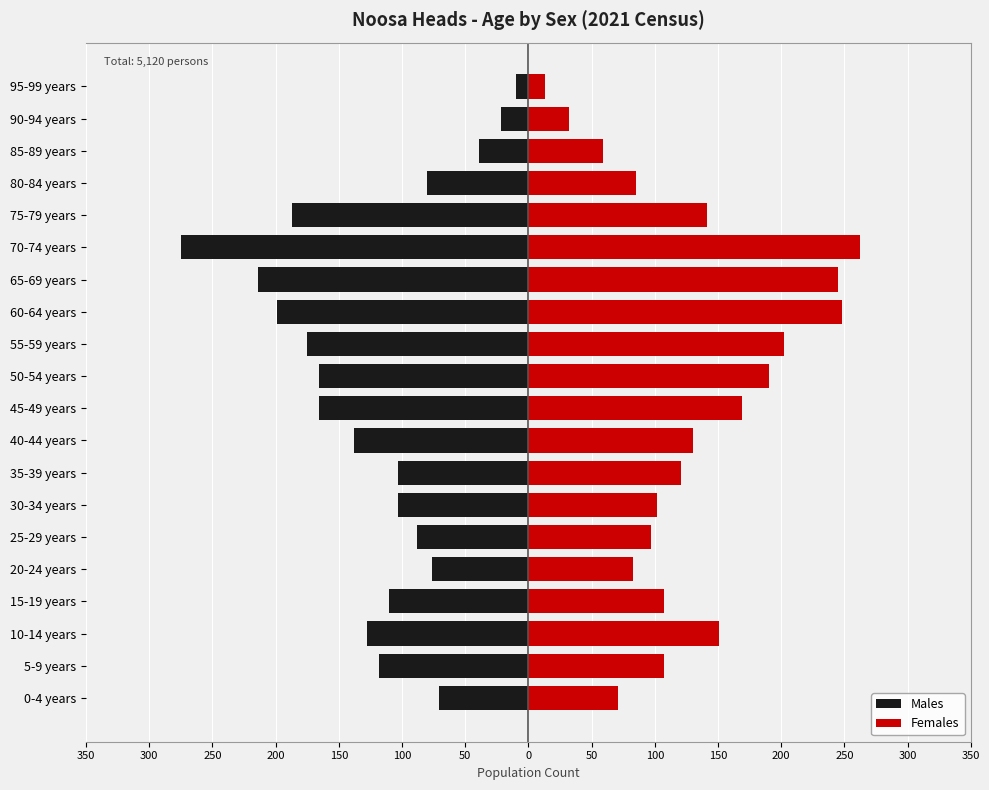

The Females series shows 33 at 40-44 years. True or false?

False